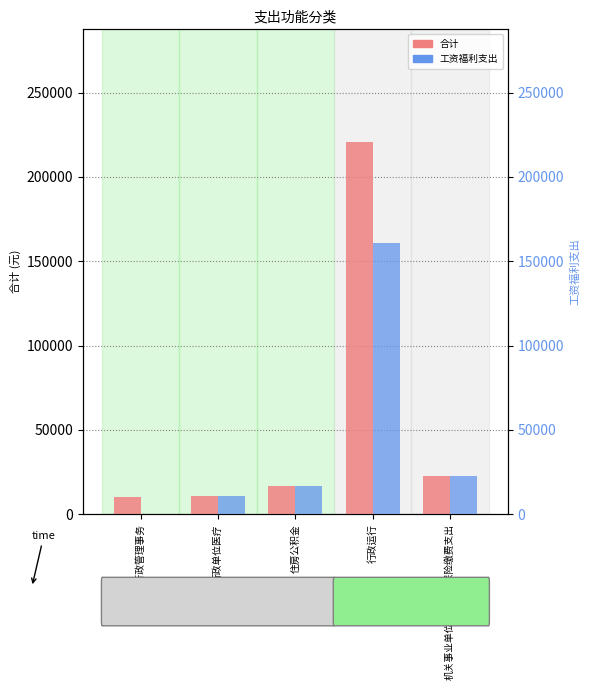

Reading left to right, what are all the values shown in this chart?

合计: 一般行政管理事务=10000.0	行政单位医疗=10664.9	住房公积金=16861.0	行政运行=220570.6	机关事业单位基本养老保险缴费支出=22919.8
工资福利支出: 一般行政管理事务=0.0	行政单位医疗=10664.9	住房公积金=16861.0	行政运行=160968.6	机关事业单位基本养老保险缴费支出=22919.8